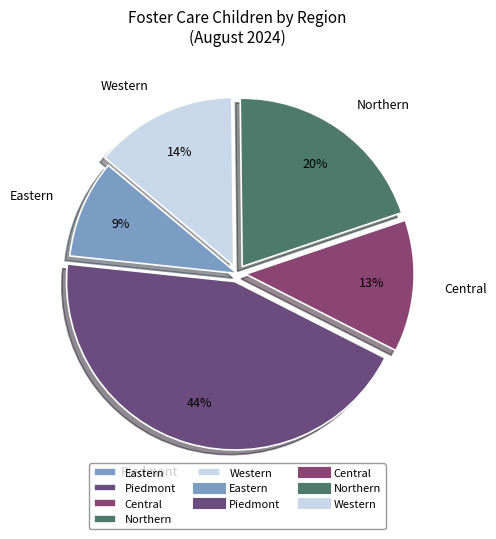

Count the number of slices in the pie.

5